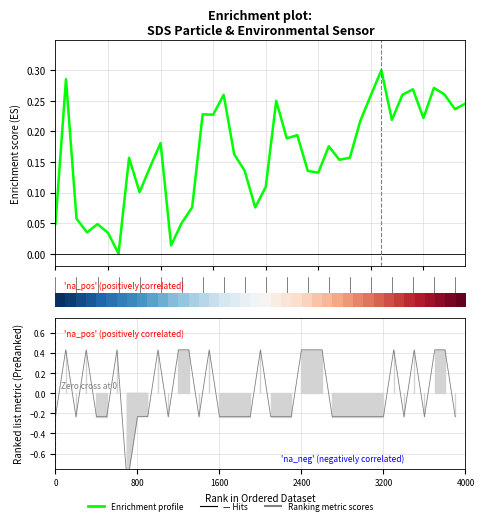

What is the approximate value at 39?

0.2